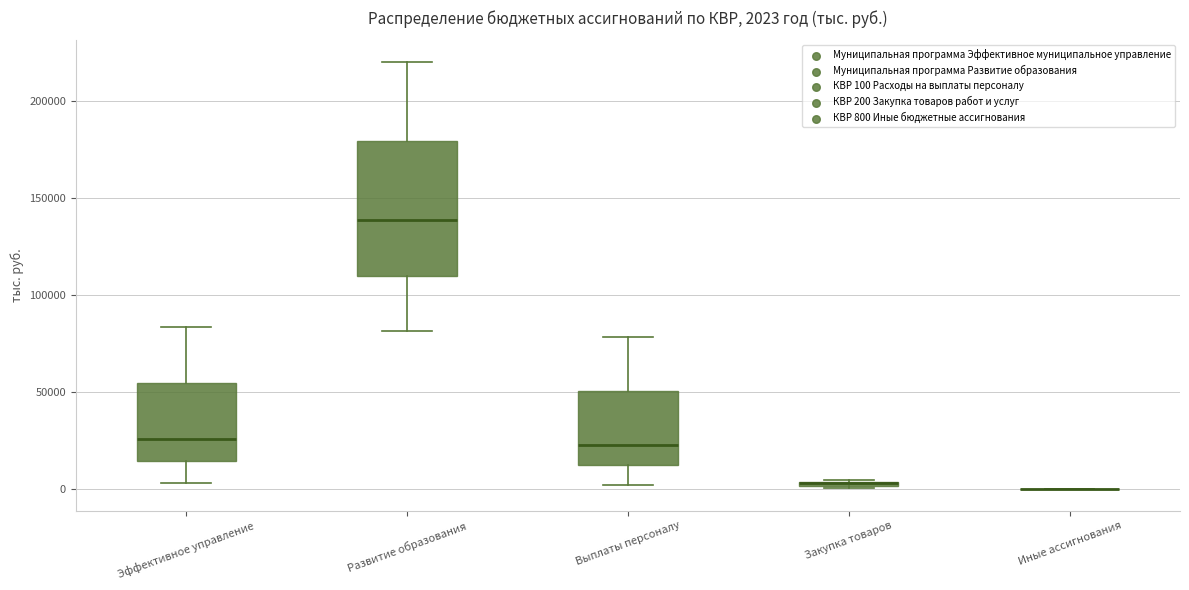

Which box is the tallest, from its lower edge to its upper edge?

Развитие образования